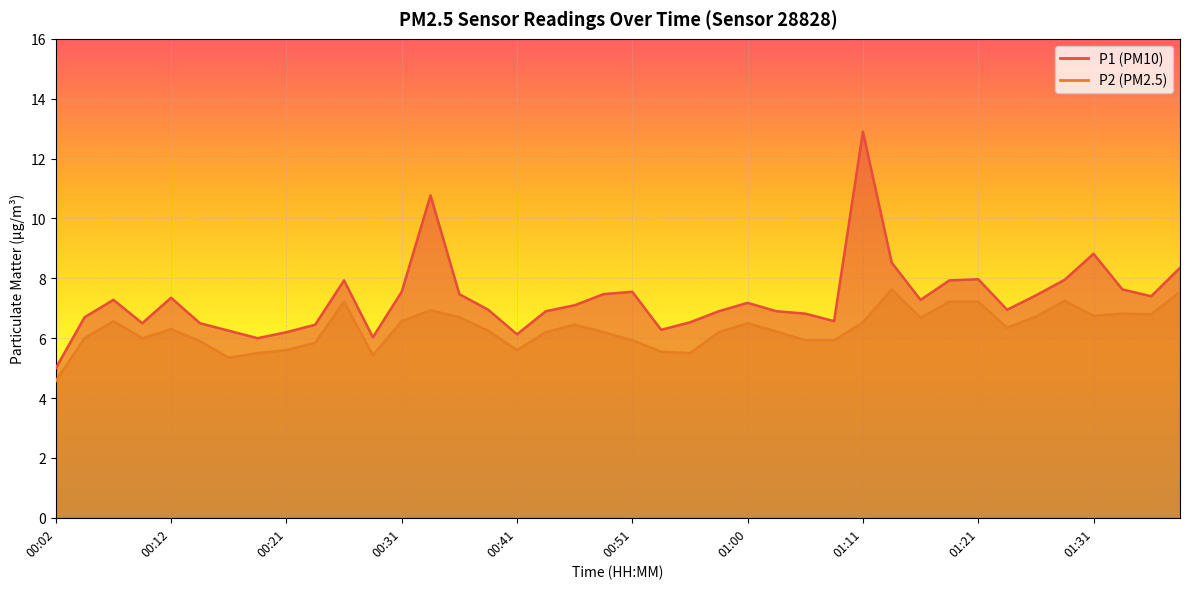

What position from the left is 00:53?

22